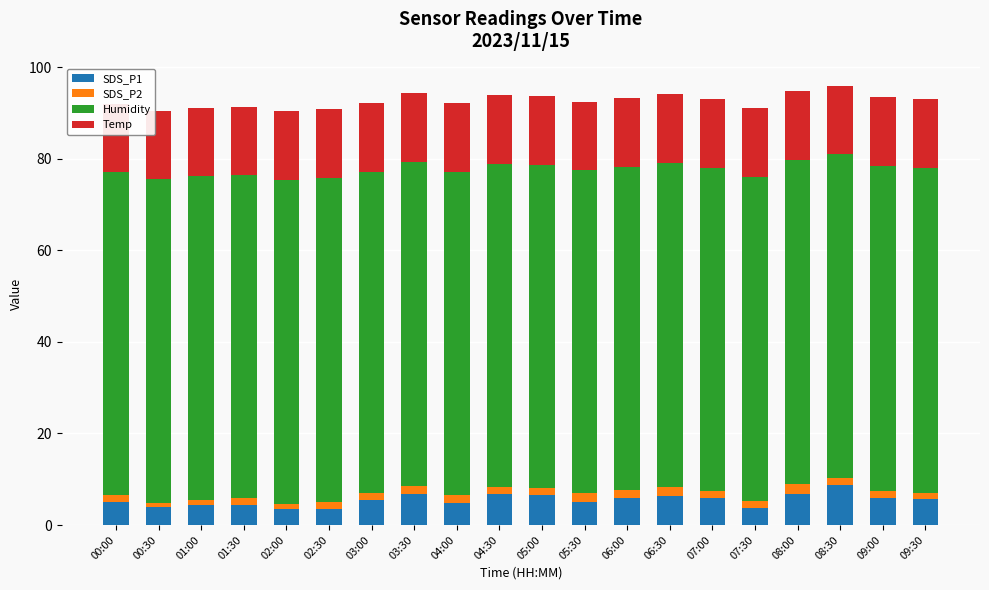

How many groups of bars are there?

20